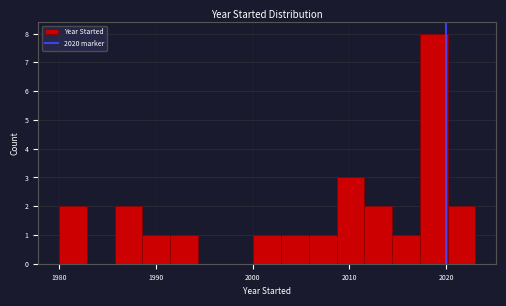

Read against the x-axis, roughly where is the centre of the tallest bar?

2019